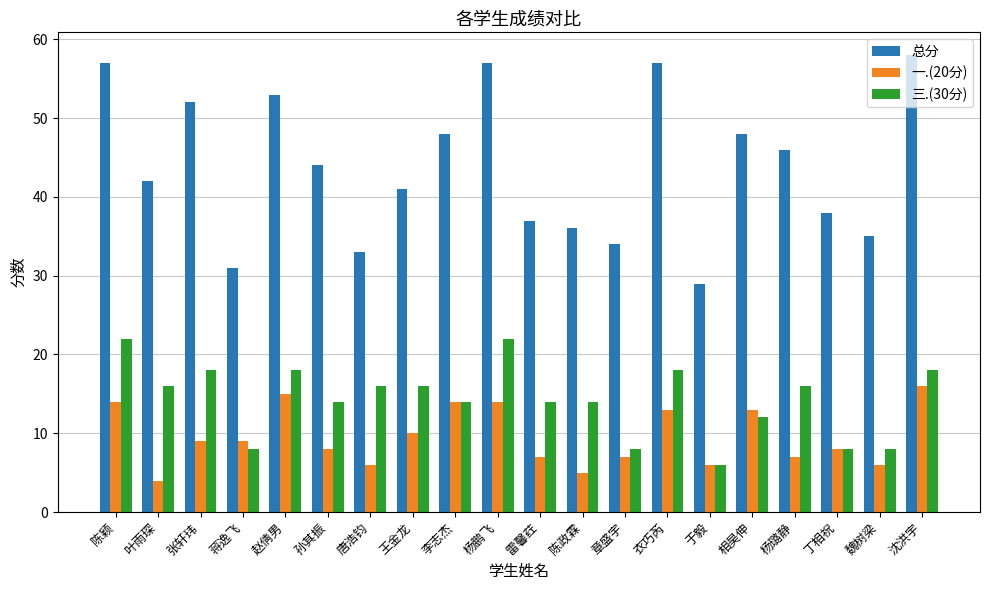

What are all the series names shown in the legend?

总分, 一.(20分), 三.(30分)